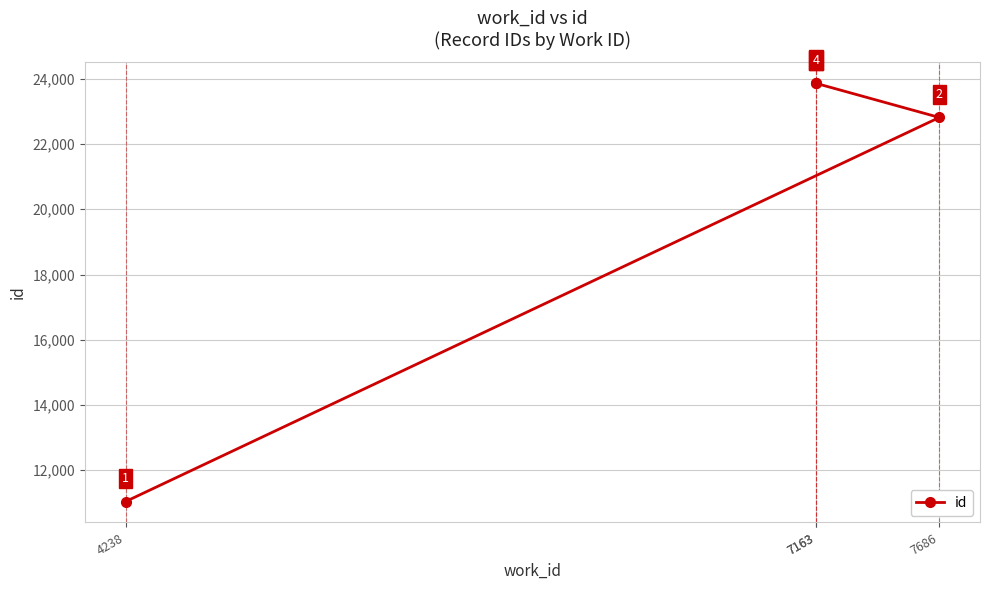

Is it true that the value at 7686 is 5681?

False